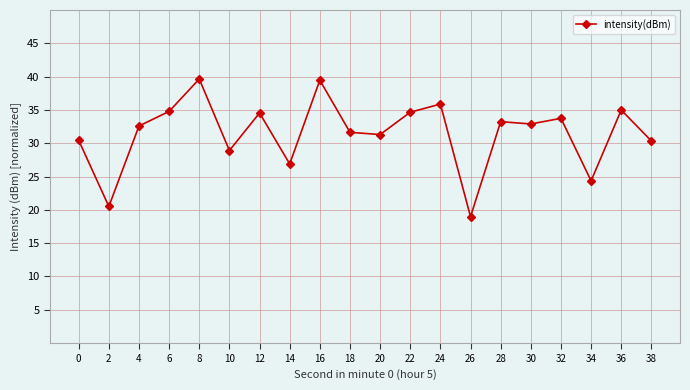

What is the change in value from 16 to 34?

-15.1